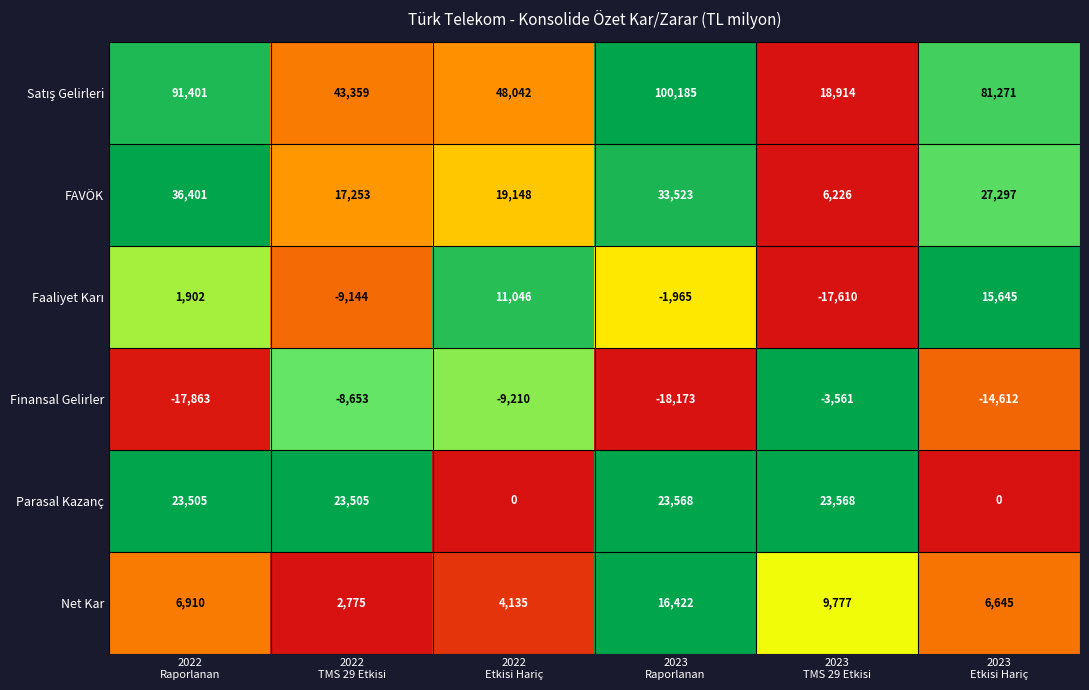

At how many categories does at least one series exceed 0?

6